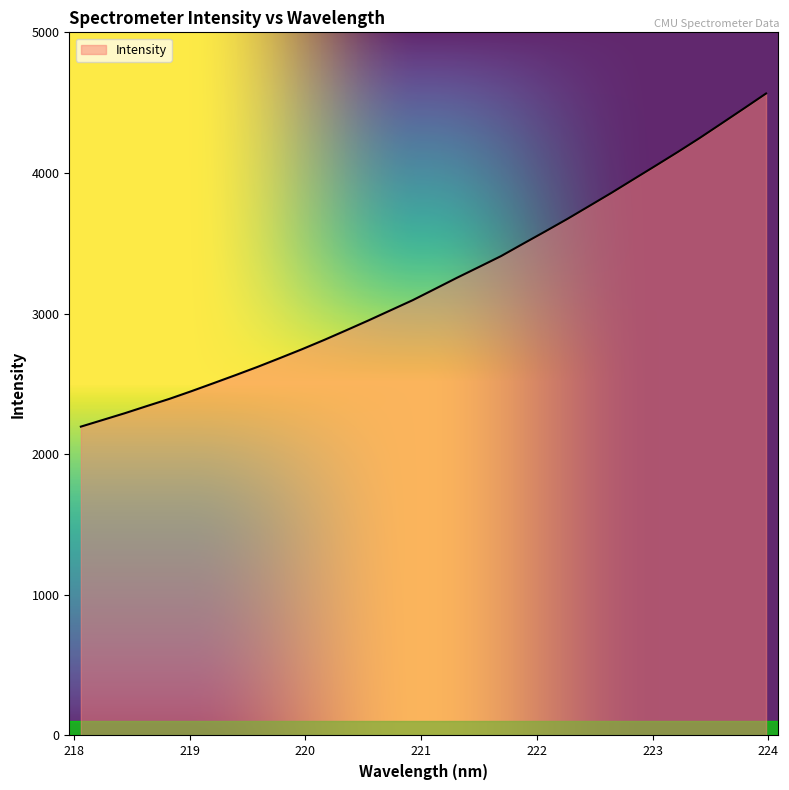

What is the maximum value shown in the chart?

4565.1